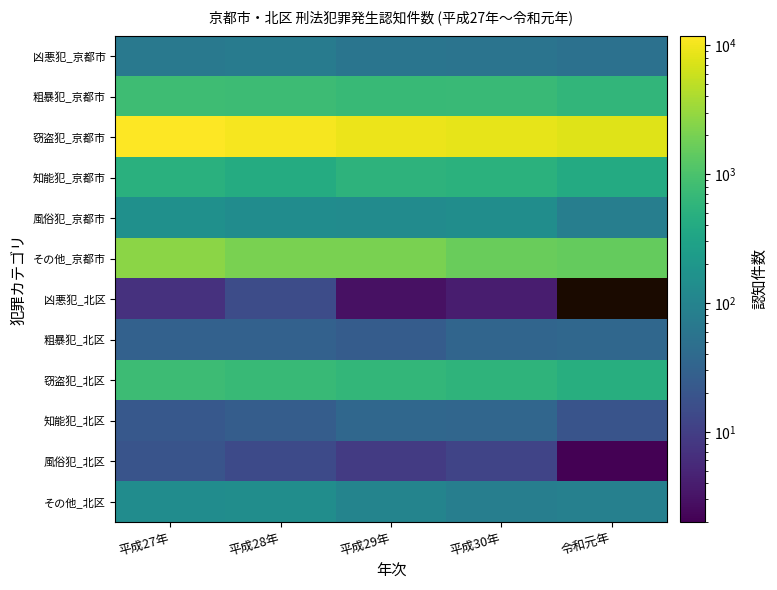

Is it true that その他_北区 equals 88.0 at 令和元年?

True